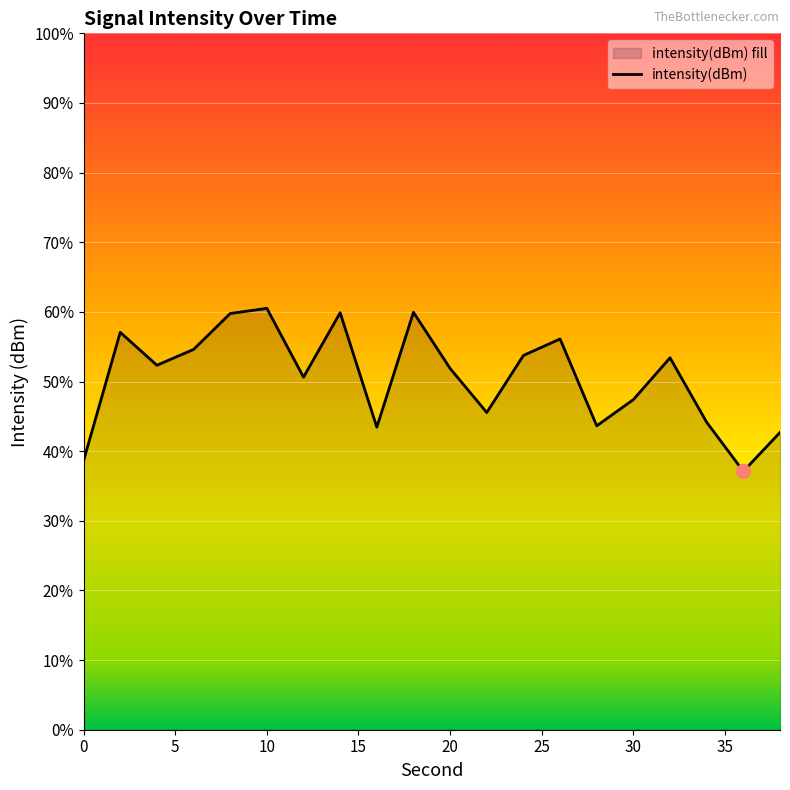

Does the chart display data point markers on the line(s)?

No